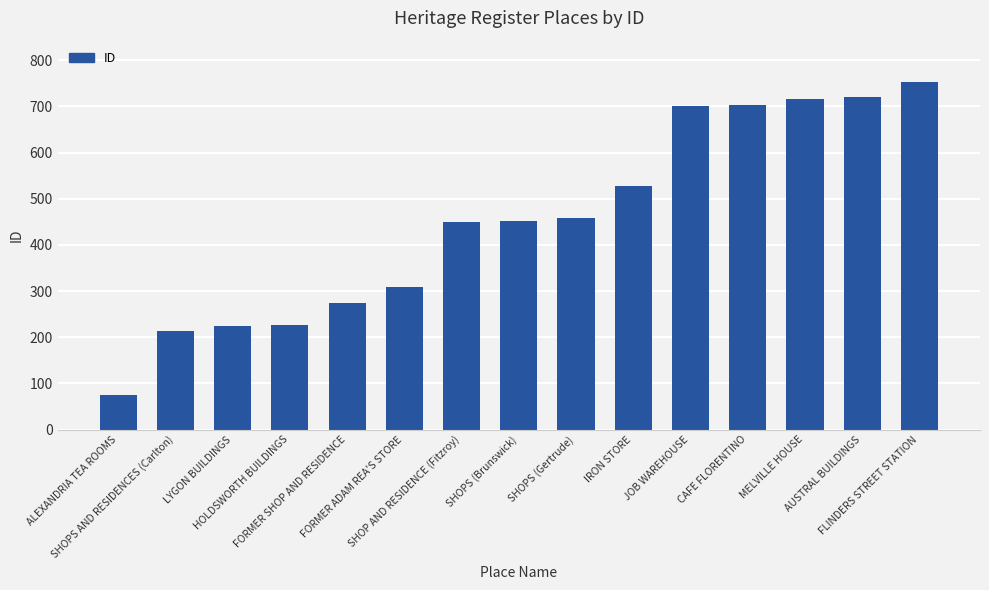

How many distinct data groups are displayed?

1